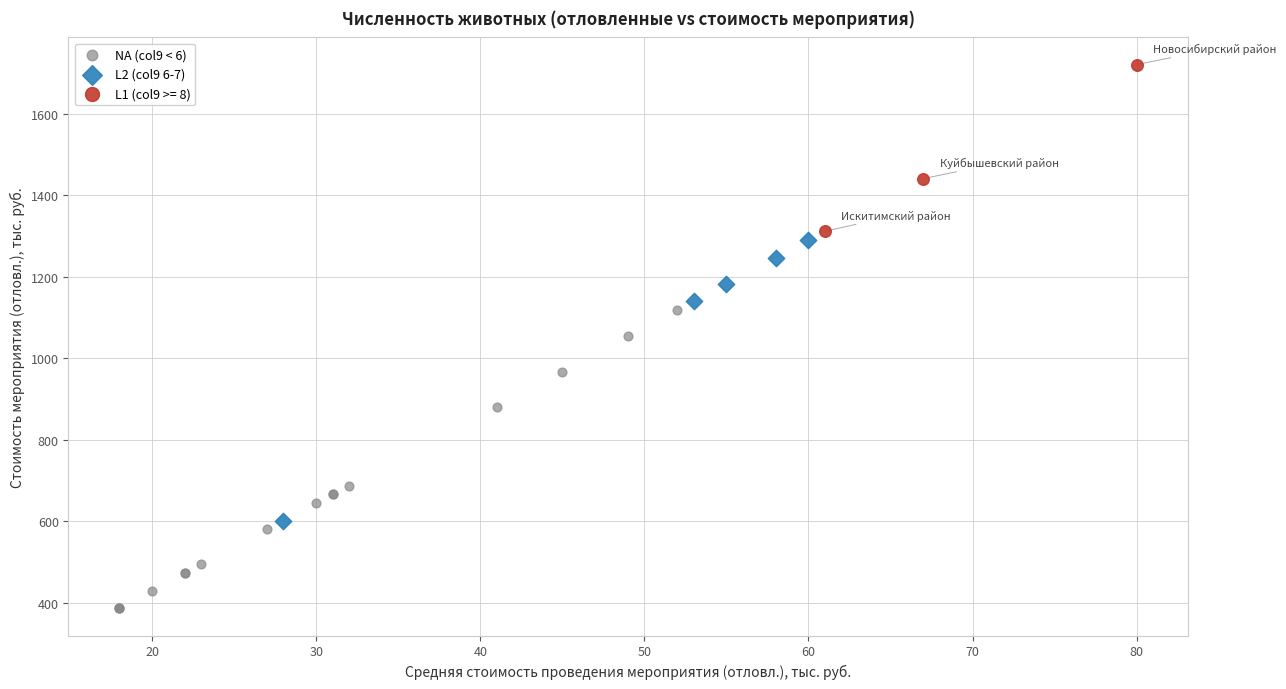

Which series has the widest spread of Y values?

NA (col9 < 6)